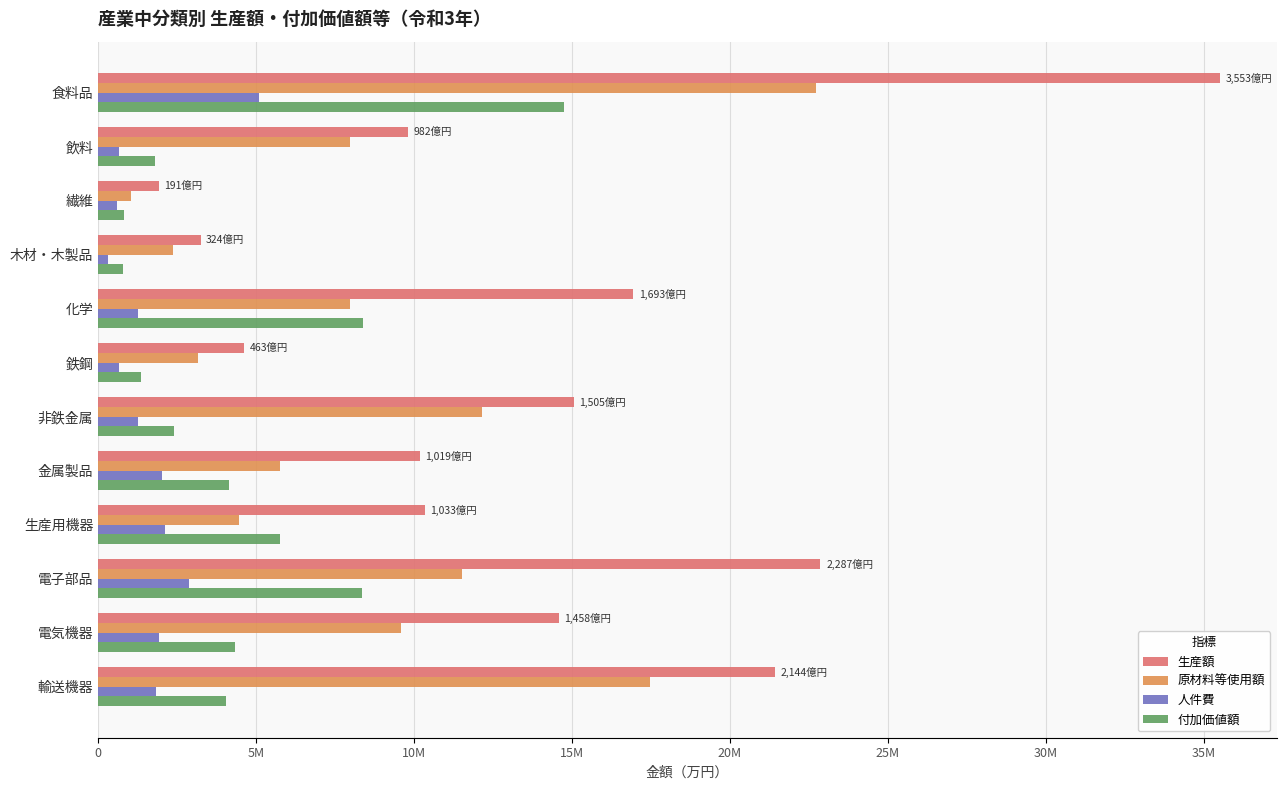

Rank the series by their average value, from highest to lowest.

生産額, 原材料等使用額, 付加価値額, 人件費